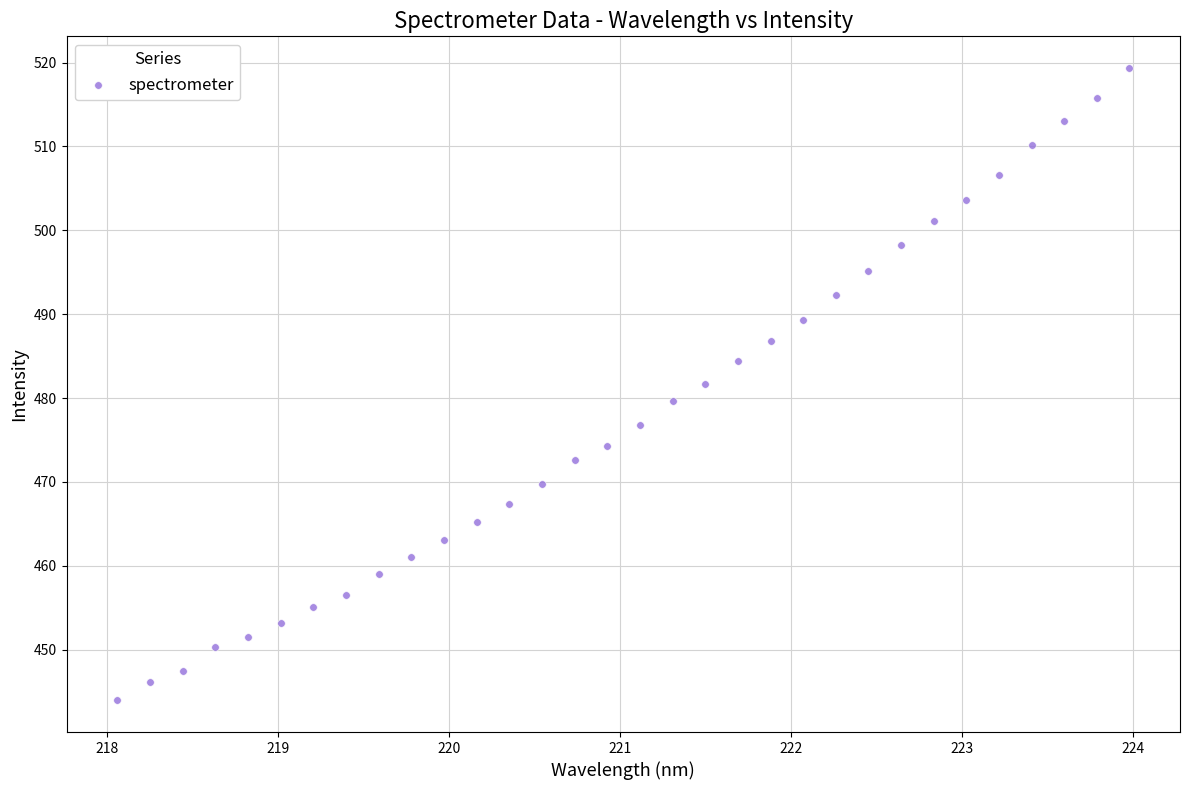

What is the range of Y values (max minus min)?

75.4